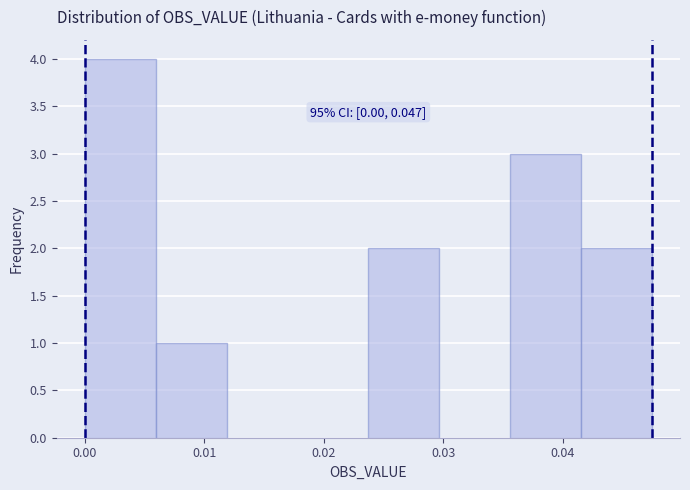

Which range on the x-axis has the tallest bar?

0.000 to 0.006